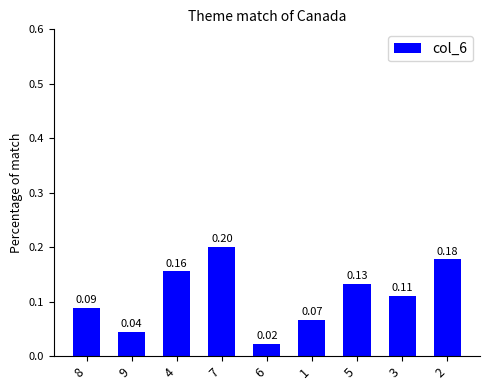

What is the label of the 6th bar from the right?

7